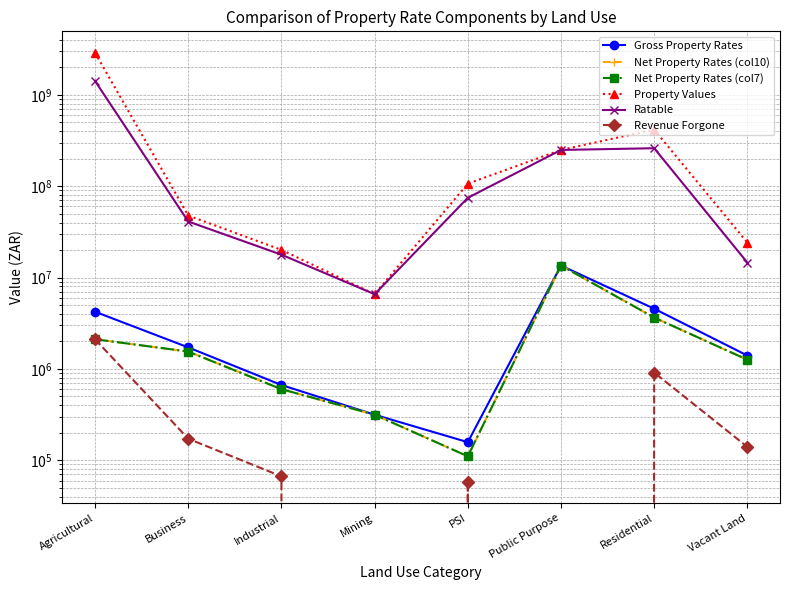

True or false: Revenue Forgone and Gross Property Rates cross at least once.

False